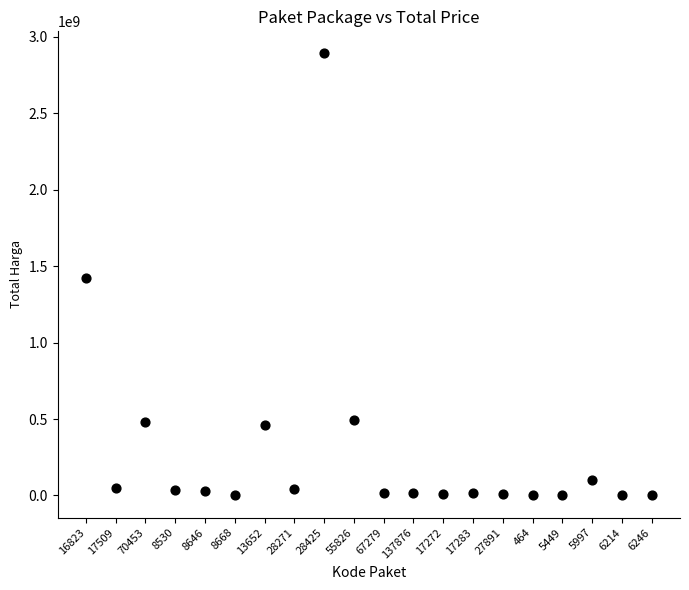

What is the range of Y values (max minus min)?

2892044000